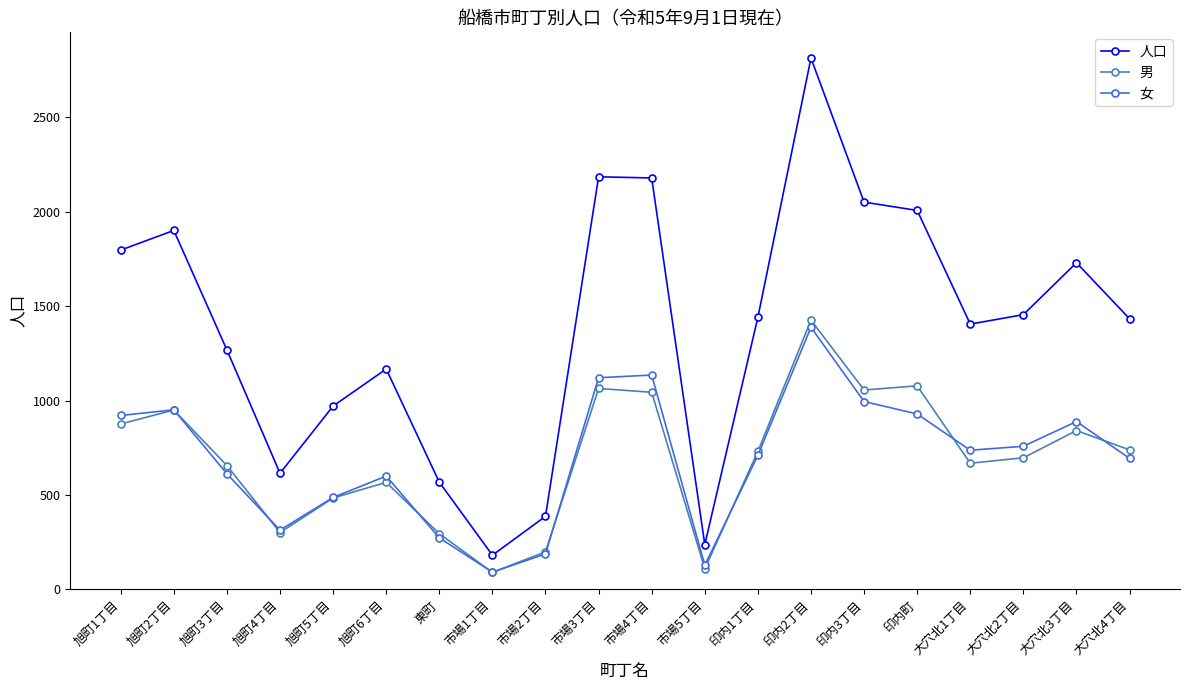

What is the minimum value shown in the chart?

90